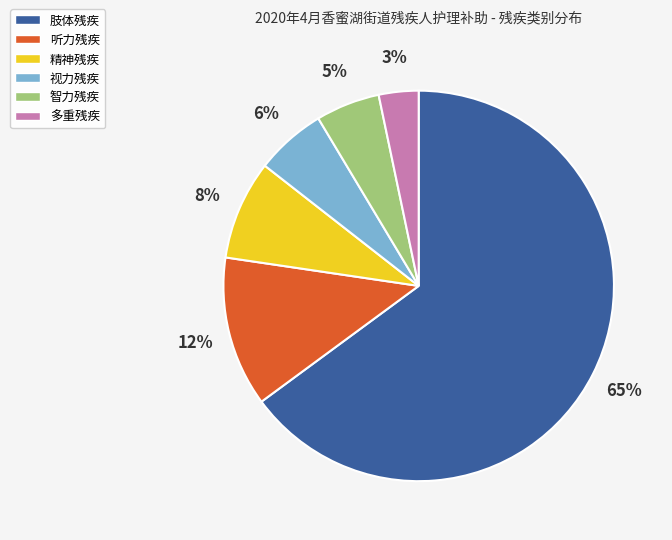

Is there any slice that represents more than half of the pie?

Yes